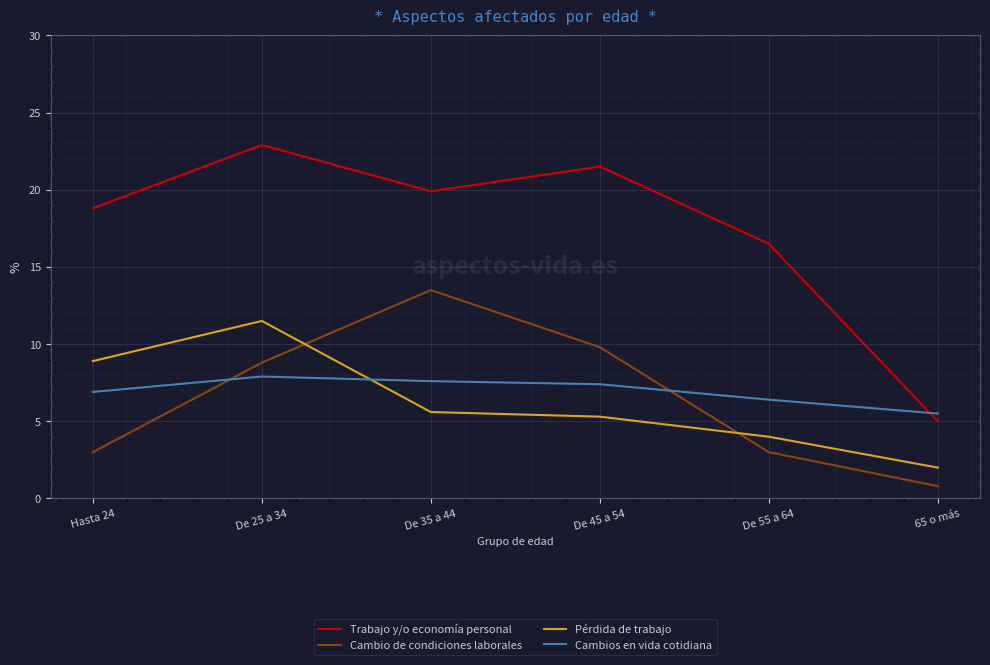

True or false: Cambio de condiciones laborales and Trabajo y/o economía personal cross at least once.

False